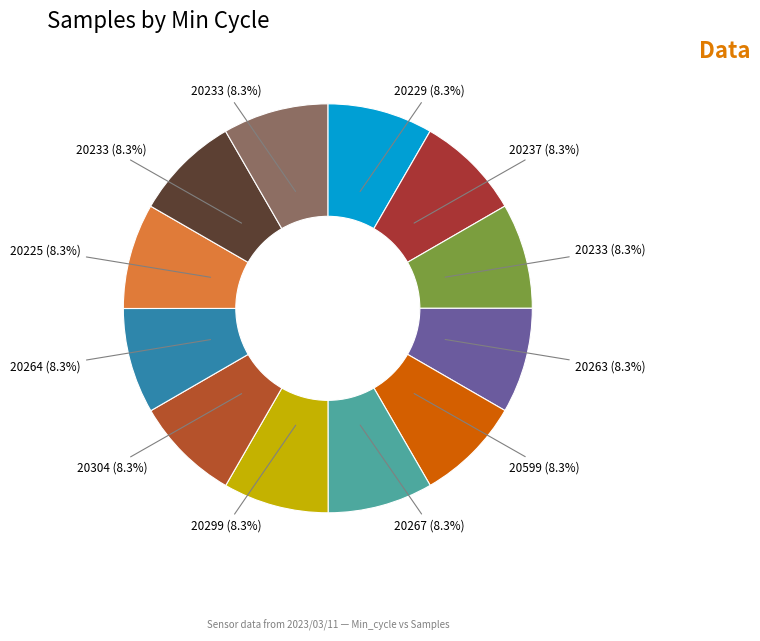

Rank the categories by value from highest to lowest.

20299, 20233, 20225, 20233, 20229, 20264, 20237, 20263, 20233, 20304, 20599, 20267